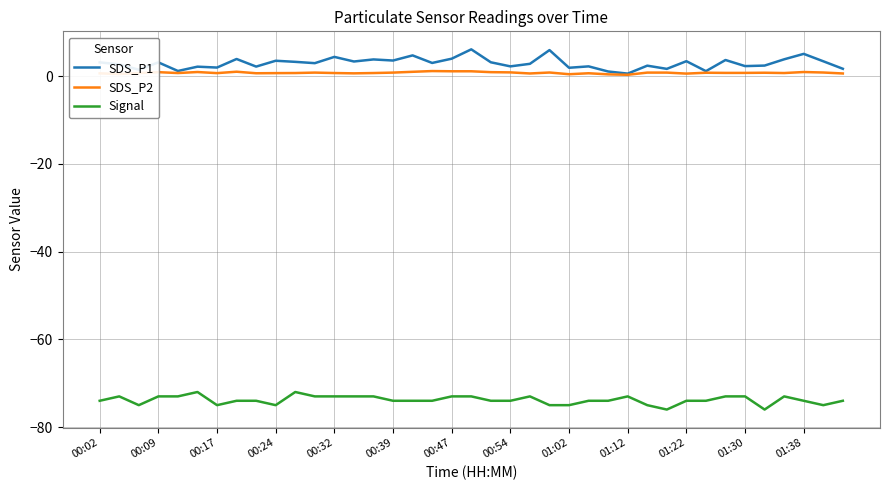

What is the minimum value shown in the chart?

-76.0